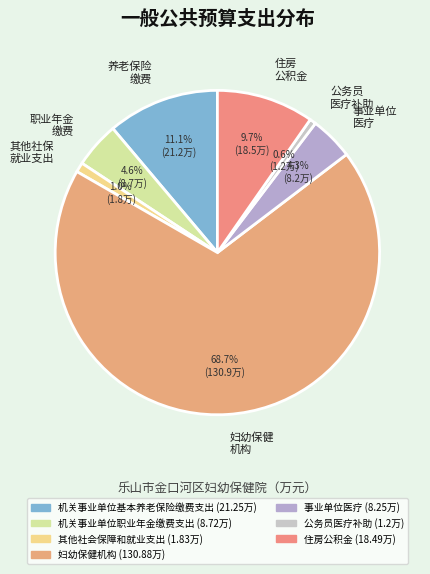

What is the largest slice in the pie chart?

妇幼保健 机构